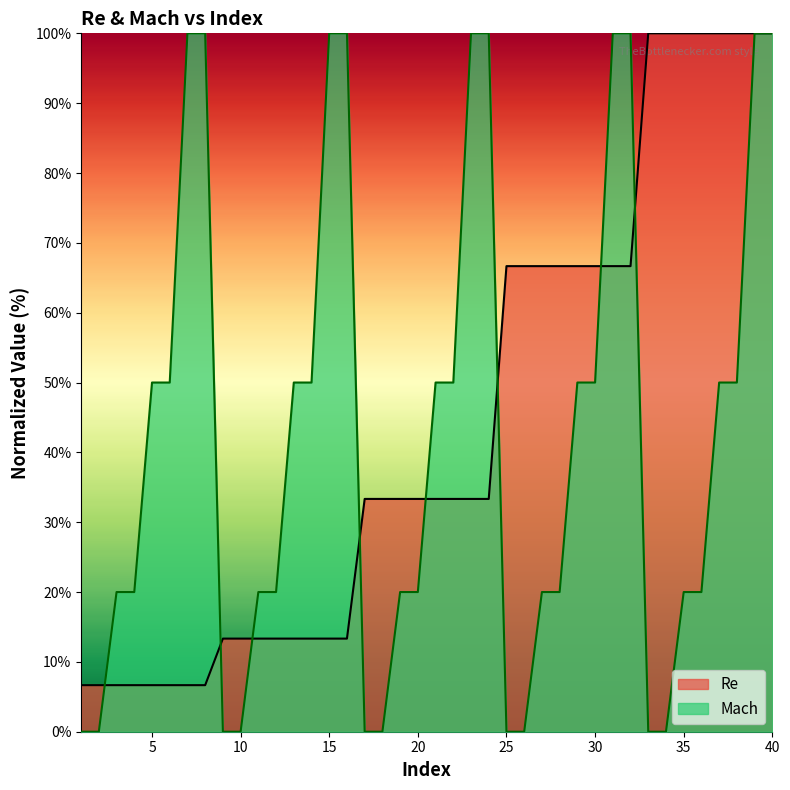

What is the value of the Re point at the 24th from the left?

33.3